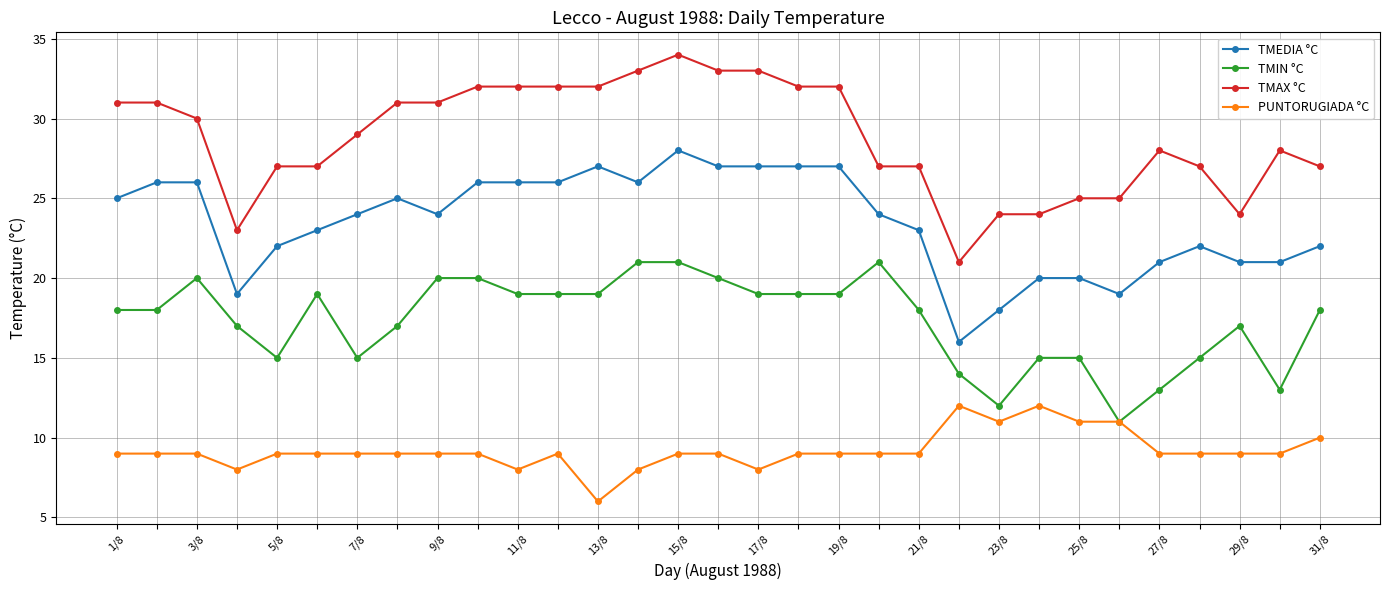

True or false: TMAX °C has more than 1 points higher than both neighbors.

True